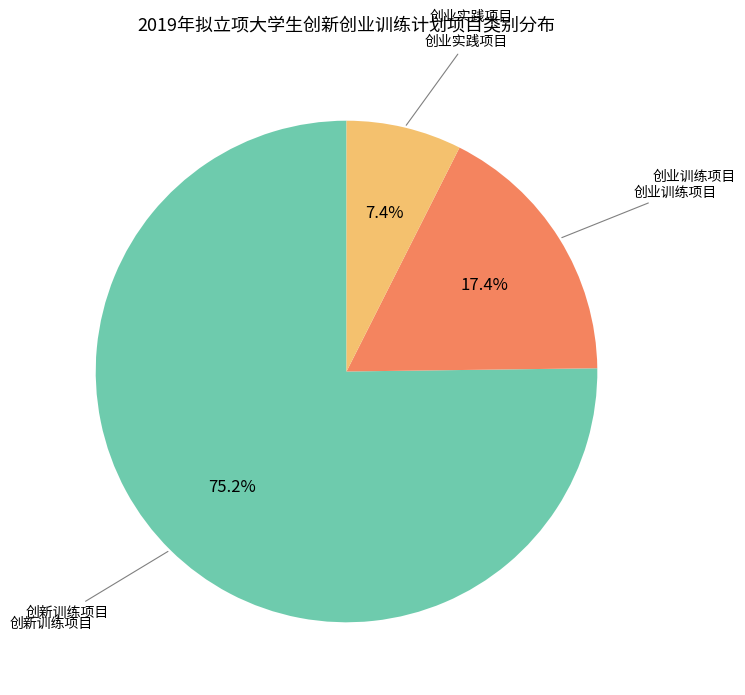

What percentage is the 创业实践项目 slice, to the nearest percent?

7%